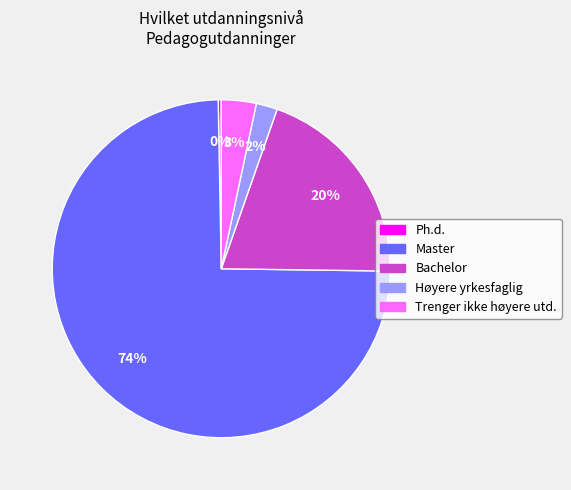

To the nearest percent, what is the average slice percentage?

20%